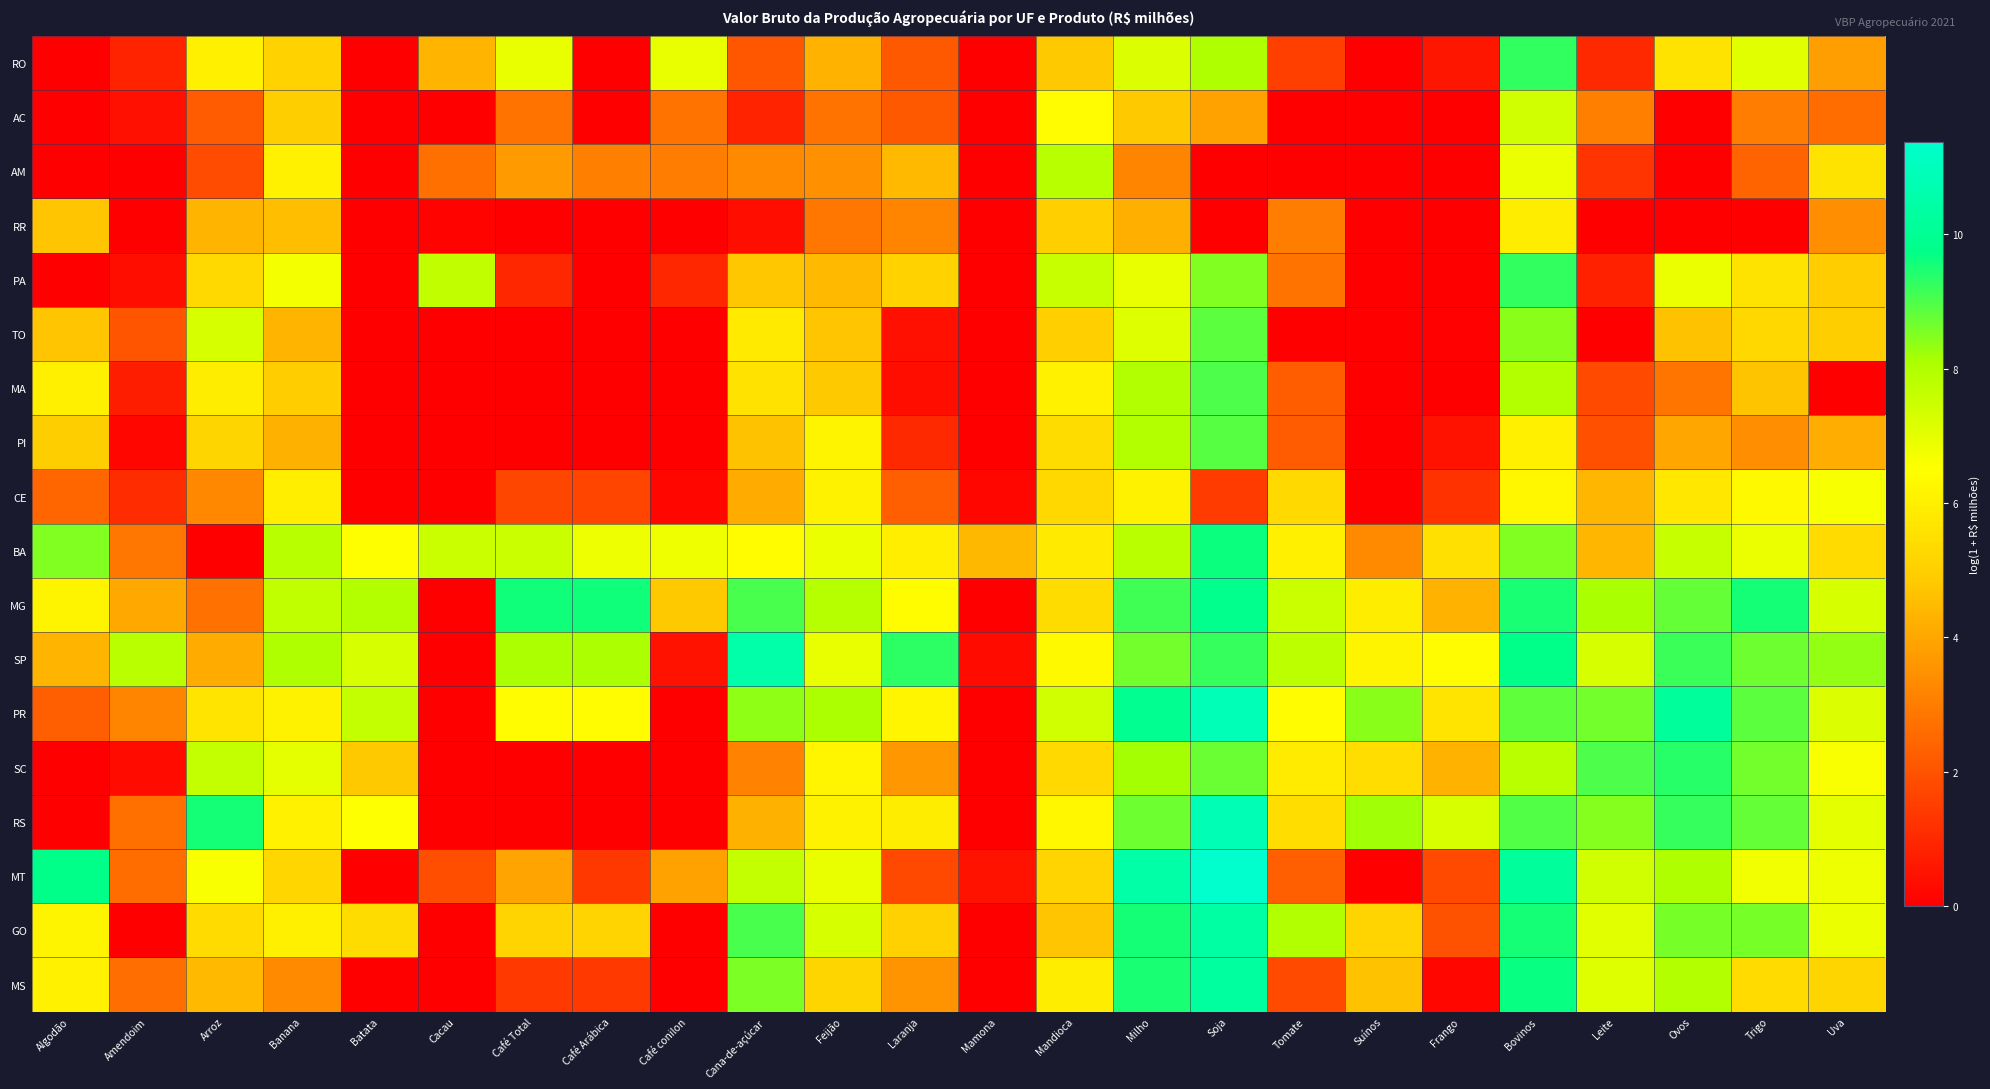

Reading left to right, what are all the values shown in this chart?

RO: Algodão=0.0	Amendoim=0.9	Arroz=6.0	Banana=5.1	Batata=0.0	Cacau=4.3	Café Total=6.9	Café Arábica=0.0	Café conilon=6.9	Cana-de-açúcar=2.1	Feijão=4.3	Laranja=2.2	Mamona=0.0	Mandioca=4.8	Milho=7.2	Soja=8.0	Tomate=1.5	Suínos=0.0	Frango=0.6	Bovinos=9.3	Leite=1.0	Ovos=5.6	Trigo=7.1	Uva=3.8
AC: Algodão=0.0	Amendoim=0.4	Arroz=2.2	Banana=5.0	Batata=0.0	Cacau=0.0	Café Total=2.8	Café Arábica=0.0	Café conilon=2.8	Cana-de-açúcar=0.9	Feijão=2.8	Laranja=2.1	Mamona=0.0	Mandioca=6.4	Milho=4.8	Soja=3.9	Tomate=0.0	Suínos=0.0	Frango=0.0	Bovinos=7.4	Leite=3.1	Ovos=0.0	Trigo=3.0	Uva=2.6
AM: Algodão=0.0	Amendoim=0.0	Arroz=1.8	Banana=6.1	Batata=0.0	Cacau=2.7	Café Total=3.7	Café Arábica=3.1	Café conilon=3.0	Cana-de-açúcar=3.3	Feijão=3.5	Laranja=4.5	Mamona=0.0	Mandioca=7.8	Milho=3.2	Soja=0.0	Tomate=0.0	Suínos=0.0	Frango=0.0	Bovinos=6.9	Leite=1.3	Ovos=0.0	Trigo=2.4	Uva=5.6
RR: Algodão=4.8	Amendoim=0.0	Arroz=4.3	Banana=4.6	Batata=0.0	Cacau=0.1	Café Total=0.0	Café Arábica=0.0	Café conilon=0.0	Cana-de-açúcar=0.4	Feijão=2.9	Laranja=3.2	Mamona=0.0	Mandioca=5.0	Milho=4.2	Soja=0.0	Tomate=3.0	Suínos=0.0	Frango=0.0	Bovinos=5.9	Leite=0.0	Ovos=0.0	Trigo=0.0	Uva=3.4
PA: Algodão=0.0	Amendoim=0.4	Arroz=5.3	Banana=6.7	Batata=0.0	Cacau=7.7	Café Total=1.0	Café Arábica=0.0	Café conilon=1.0	Cana-de-açúcar=4.8	Feijão=4.5	Laranja=5.1	Mamona=0.0	Mandioca=7.5	Milho=6.9	Soja=8.5	Tomate=2.8	Suínos=0.0	Frango=0.0	Bovinos=9.3	Leite=0.8	Ovos=6.9	Trigo=5.6	Uva=4.9
TO: Algodão=4.7	Amendoim=2.0	Arroz=7.3	Banana=4.3	Batata=0.0	Cacau=0.0	Café Total=0.0	Café Arábica=0.0	Café conilon=0.0	Cana-de-açúcar=5.8	Feijão=4.7	Laranja=0.4	Mamona=0.0	Mandioca=5.0	Milho=7.1	Soja=8.9	Tomate=0.0	Suínos=0.0	Frango=0.0	Bovinos=8.4	Leite=0.0	Ovos=4.7	Trigo=5.3	Uva=5.0
MA: Algodão=6.0	Amendoim=0.8	Arroz=5.9	Banana=4.9	Batata=0.0	Cacau=0.0	Café Total=0.0	Café Arábica=0.0	Café conilon=0.0	Cana-de-açúcar=5.6	Feijão=4.8	Laranja=0.4	Mamona=0.0	Mandioca=6.1	Milho=8.0	Soja=9.0	Tomate=2.3	Suínos=0.0	Frango=0.0	Bovinos=8.0	Leite=1.8	Ovos=2.8	Trigo=4.7	Uva=0.0
PI: Algodão=4.9	Amendoim=0.2	Arroz=5.2	Banana=4.2	Batata=0.0	Cacau=0.0	Café Total=0.0	Café Arábica=0.0	Café conilon=0.0	Cana-de-açúcar=4.7	Feijão=6.2	Laranja=1.0	Mamona=0.0	Mandioca=5.4	Milho=7.9	Soja=8.9	Tomate=2.2	Suínos=0.0	Frango=0.5	Bovinos=6.0	Leite=1.9	Ovos=4.0	Trigo=3.4	Uva=4.2
CE: Algodão=2.5	Amendoim=1.1	Arroz=3.3	Banana=6.0	Batata=0.0	Cacau=0.0	Café Total=1.7	Café Arábica=1.7	Café conilon=0.2	Cana-de-açúcar=4.1	Feijão=6.1	Laranja=2.3	Mamona=0.2	Mandioca=5.3	Milho=6.1	Soja=1.5	Tomate=5.3	Suínos=0.0	Frango=1.2	Bovinos=6.2	Leite=4.4	Ovos=5.8	Trigo=6.3	Uva=6.7
BA: Algodão=8.5	Amendoim=2.9	Arroz=0.0	Banana=7.9	Batata=6.5	Cacau=7.5	Café Total=7.5	Café Arábica=6.8	Café conilon=6.8	Cana-de-açúcar=6.4	Feijão=6.9	Laranja=6.0	Mamona=4.4	Mandioca=5.8	Milho=7.8	Soja=9.6	Tomate=6.0	Suínos=3.3	Frango=5.5	Bovinos=8.5	Leite=4.4	Ovos=7.6	Trigo=6.9	Uva=5.4
MG: Algodão=6.2	Amendoim=4.1	Arroz=2.8	Banana=7.7	Batata=7.9	Cacau=0.0	Café Total=9.6	Café Arábica=9.6	Café conilon=4.8	Cana-de-açúcar=9.0	Feijão=7.9	Laranja=6.4	Mamona=0.0	Mandioca=5.4	Milho=9.2	Soja=9.8	Tomate=7.5	Suínos=5.9	Frango=4.3	Bovinos=9.5	Leite=8.1	Ovos=8.8	Trigo=9.6	Uva=7.3
SP: Algodão=4.3	Amendoim=7.8	Arroz=4.1	Banana=8.0	Batata=7.3	Cacau=0.0	Café Total=8.0	Café Arábica=8.0	Café conilon=0.5	Cana-de-açúcar=10.5	Feijão=6.9	Laranja=9.3	Mamona=0.3	Mandioca=6.3	Milho=8.6	Soja=9.2	Tomate=7.7	Suínos=6.2	Frango=6.4	Bovinos=9.8	Leite=7.3	Ovos=9.2	Trigo=8.7	Uva=8.4
PR: Algodão=2.3	Amendoim=3.2	Arroz=5.6	Banana=6.1	Batata=7.6	Cacau=0.0	Café Total=6.4	Café Arábica=6.4	Café conilon=0.0	Cana-de-açúcar=8.4	Feijão=8.1	Laranja=6.2	Mamona=0.0	Mandioca=7.4	Milho=9.9	Soja=10.9	Tomate=6.4	Suínos=8.4	Frango=5.7	Bovinos=8.8	Leite=8.7	Ovos=10.2	Trigo=8.9	Uva=7.2
SC: Algodão=0.0	Amendoim=0.3	Arroz=7.6	Banana=7.0	Batata=4.8	Cacau=0.0	Café Total=0.0	Café Arábica=0.0	Café conilon=0.0	Cana-de-açúcar=3.1	Feijão=6.2	Laranja=3.6	Mamona=0.0	Mandioca=5.3	Milho=8.2	Soja=8.7	Tomate=5.9	Suínos=5.5	Frango=4.3	Bovinos=7.8	Leite=9.0	Ovos=9.4	Trigo=8.6	Uva=6.6
RS: Algodão=0.0	Amendoim=2.7	Arroz=9.5	Banana=6.1	Batata=6.5	Cacau=0.0	Café Total=0.0	Café Arábica=0.0	Café conilon=0.0	Cana-de-açúcar=4.2	Feijão=6.1	Laranja=5.9	Mamona=0.0	Mandioca=6.2	Milho=8.7	Soja=10.8	Tomate=5.4	Suínos=8.2	Frango=7.2	Bovinos=9.0	Leite=8.5	Ovos=9.2	Trigo=8.8	Uva=7.0
MT: Algodão=9.8	Amendoim=2.6	Arroz=6.6	Banana=5.2	Batata=0.0	Cacau=1.9	Café Total=3.9	Café Arábica=1.4	Café conilon=3.9	Cana-de-açúcar=7.6	Feijão=6.9	Laranja=1.7	Mamona=0.5	Mandioca=5.2	Milho=10.5	Soja=11.4	Tomate=2.3	Suínos=0.0	Frango=1.8	Bovinos=10.2	Leite=7.4	Ovos=8.0	Trigo=6.7	Uva=6.8
GO: Algodão=6.2	Amendoim=0.0	Arroz=5.4	Banana=6.0	Batata=5.4	Cacau=0.0	Café Total=5.2	Café Arábica=5.2	Café conilon=0.0	Cana-de-açúcar=9.0	Feijão=7.3	Laranja=5.0	Mamona=0.0	Mandioca=4.7	Milho=9.5	Soja=10.4	Tomate=8.0	Suínos=5.1	Frango=2.0	Bovinos=9.6	Leite=7.1	Ovos=8.6	Trigo=8.6	Uva=6.9
MS: Algodão=6.1	Amendoim=2.7	Arroz=4.5	Banana=3.3	Batata=0.0	Cacau=0.0	Café Total=1.4	Café Arábica=1.4	Café conilon=0.0	Cana-de-açúcar=8.6	Feijão=5.2	Laranja=3.5	Mamona=0.0	Mandioca=5.9	Milho=9.5	Soja=10.3	Tomate=1.8	Suínos=4.7	Frango=0.2	Bovinos=9.7	Leite=7.1	Ovos=7.9	Trigo=5.3	Uva=5.2